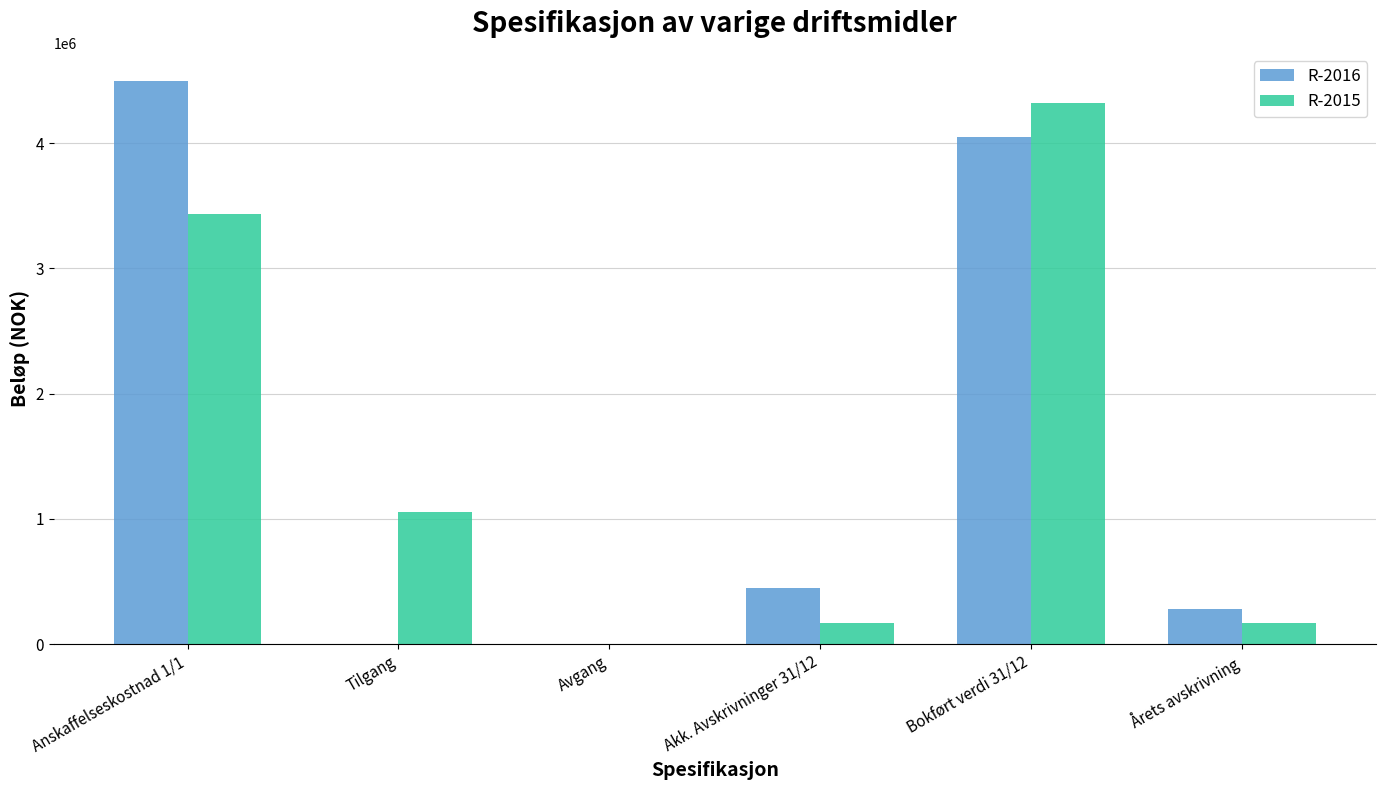

What are all the series names shown in the legend?

R-2016, R-2015